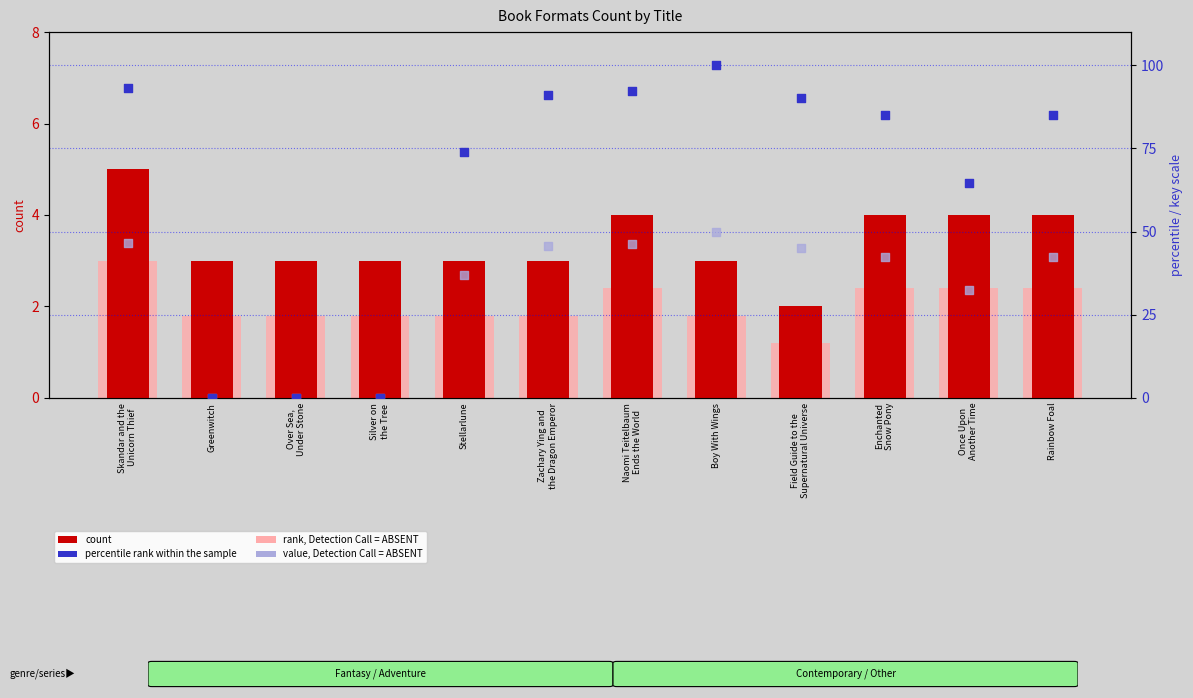

What is the total value across all series at Skandar and the
Unicorn Thief?

147.9